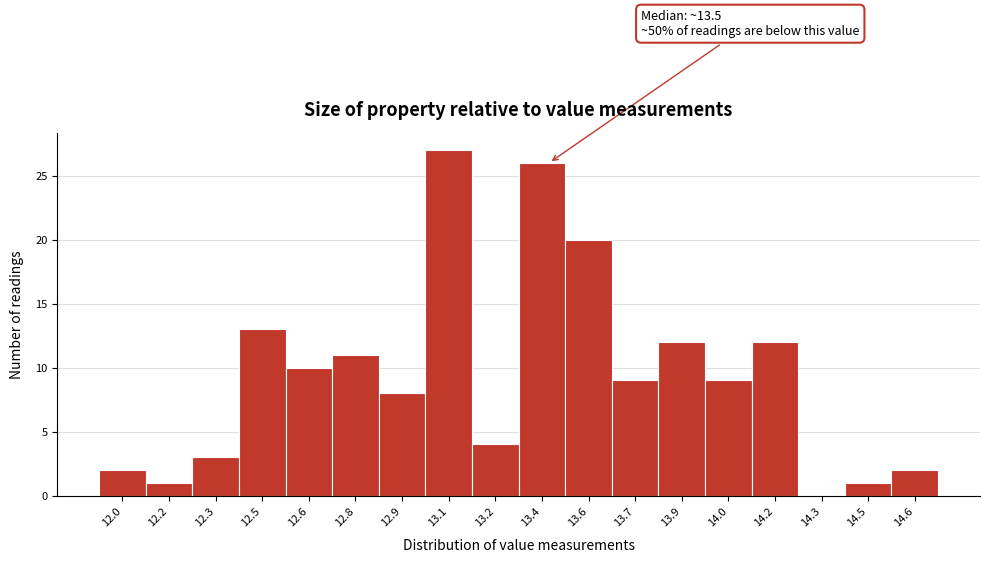

Reading left to right, transcribe all the data shown in this chart.

12.0=2	12.2=1	12.3=3	12.5=13	12.6=10	12.8=11	12.9=8	13.1=27	13.2=4	13.4=26	13.6=20	13.7=9	13.9=12	14.0=9	14.2=12	14.3=0	14.5=1	14.6=2